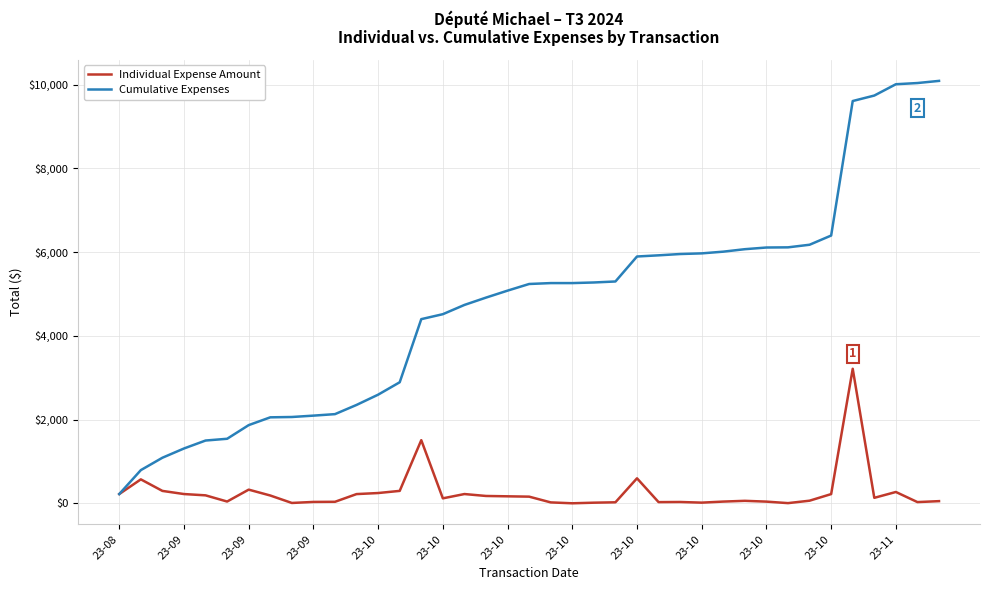

Rank the series by their maximum value, from lowest to highest.

Individual Expense Amount, Cumulative Expenses